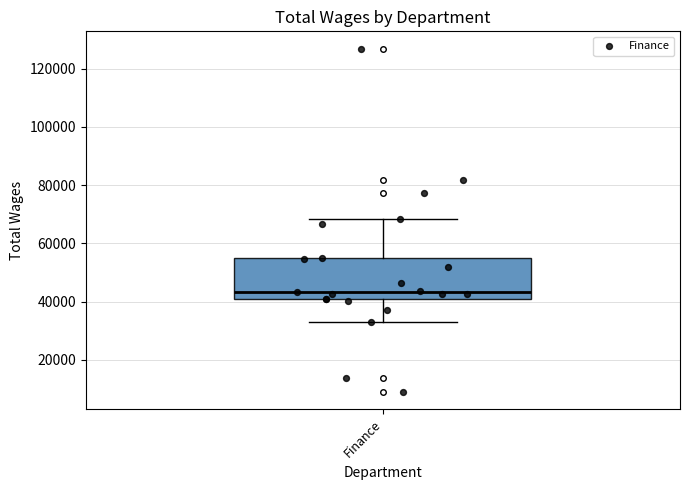

Read this box plot against the y-axis: the position of the median line, the range covered by the box, and the ends of both whiskers. The values are not printed on the chart, so give them approximately, as read against the axis.

median 44000, box 40000 to 56000, whiskers 32000 to 68000